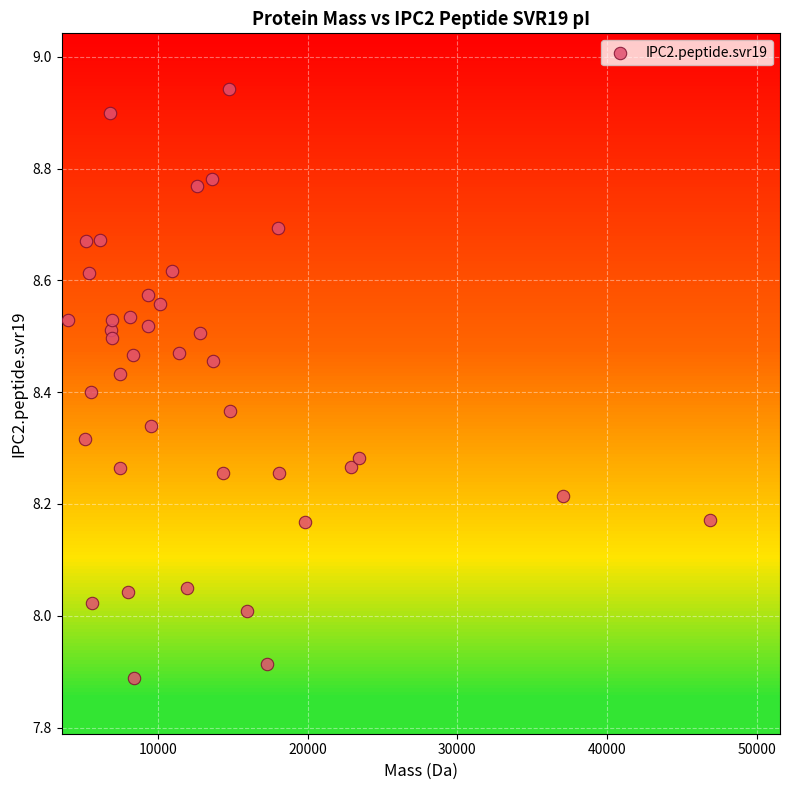

What is the range of X values (max minus min)?

42922.2